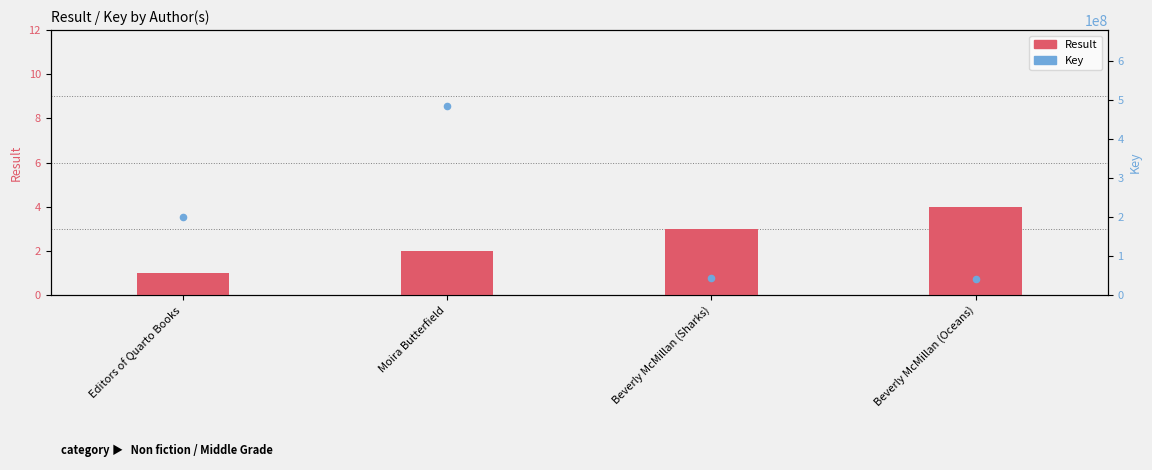

At which category is the sum across all series the highest?

Moira Butterfield